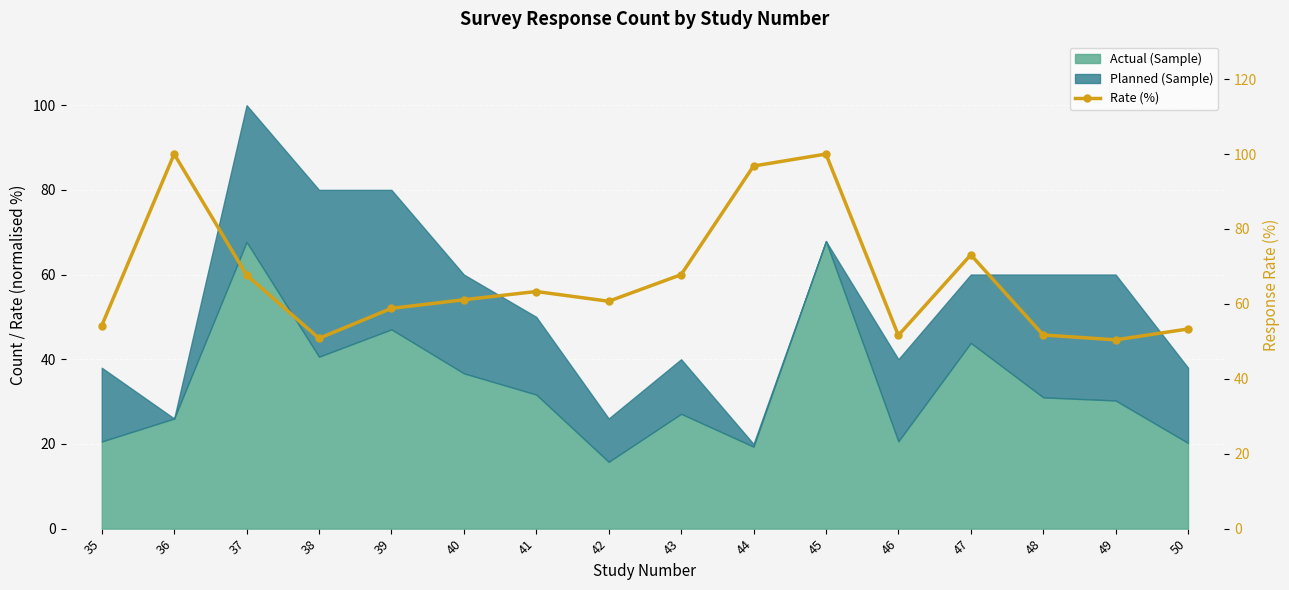

What is the smallest value displayed?

50.4